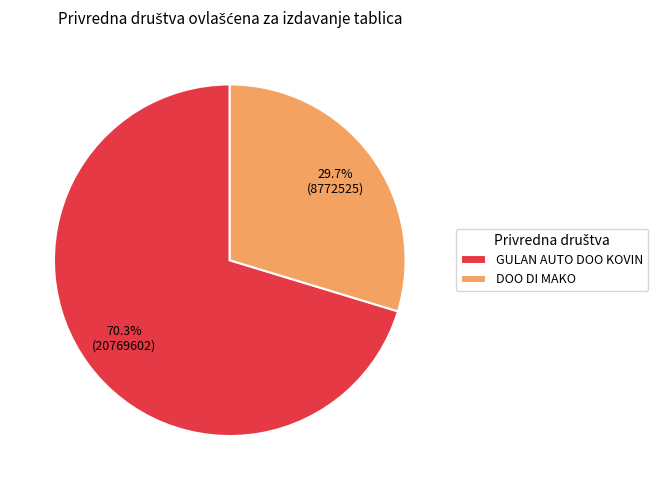

The GULAN AUTO DOO KOVIN slice represents 56% of the pie. True or false?

False